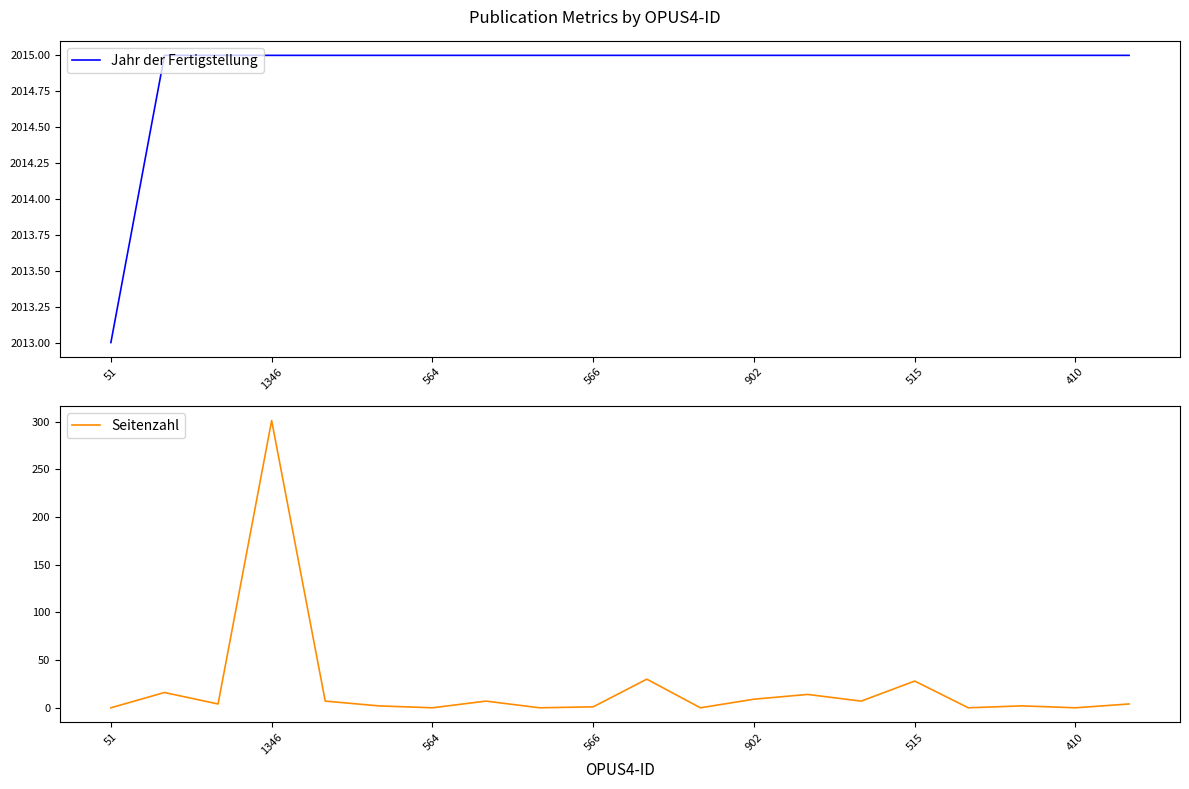

Reading left to right, list all the values displayed in this chart.

Jahr der Fertigstellung: 2013	2015	2015	2015	2015	2015	2015	2015	2015	2015	2015	2015	2015	2015	2015	2015	2015	2015	2015	2015
Seitenzahl: 0	16	4	301	7	2	0	7	0	1	30	0	9	14	7	28	0	2	0	4